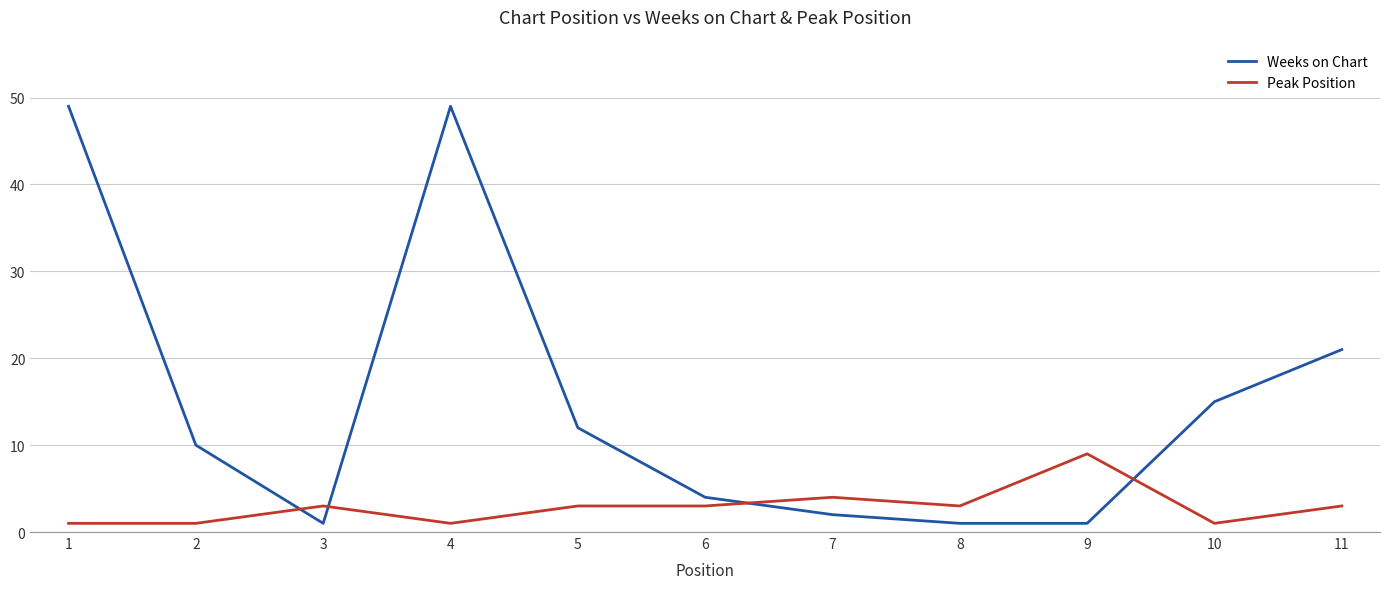

Which series has the largest total across all categories?

Weeks on Chart